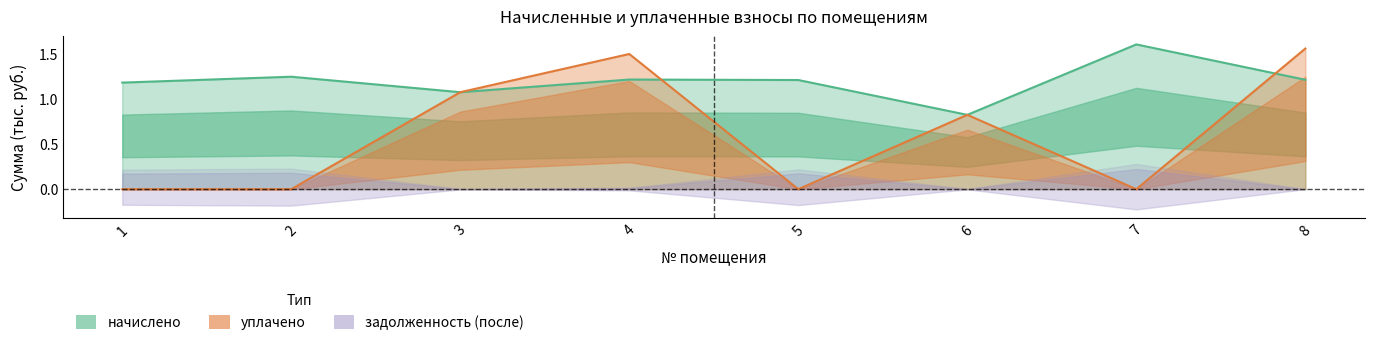

At which category does начислено reach its first local peak?

2